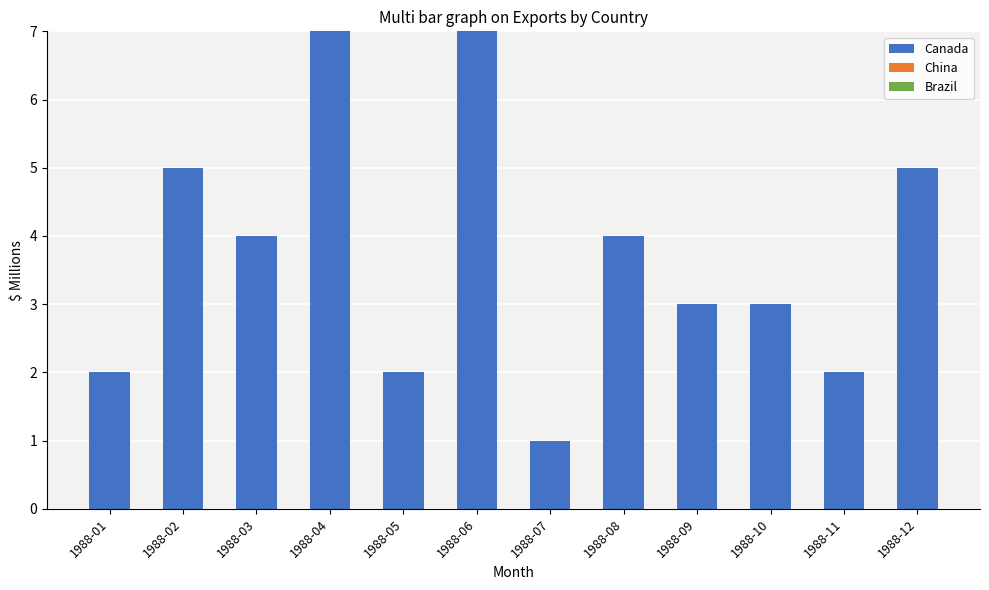

What is the difference between the second highest and second lowest values?

5